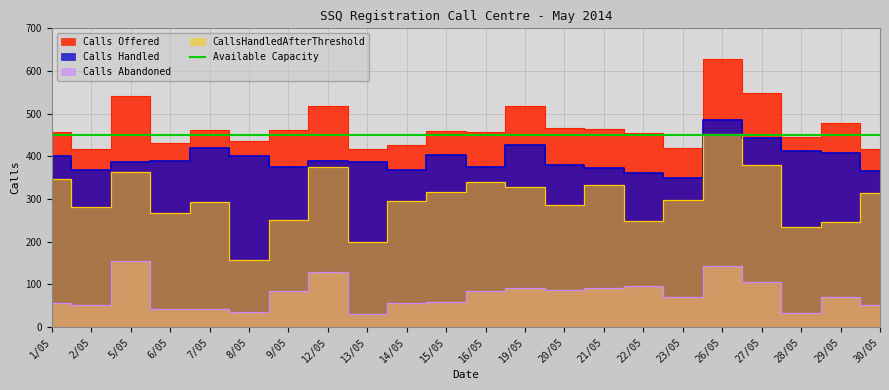

True or false: CallsHandledAfterThreshold and Calls Abandoned cross at least once.

False